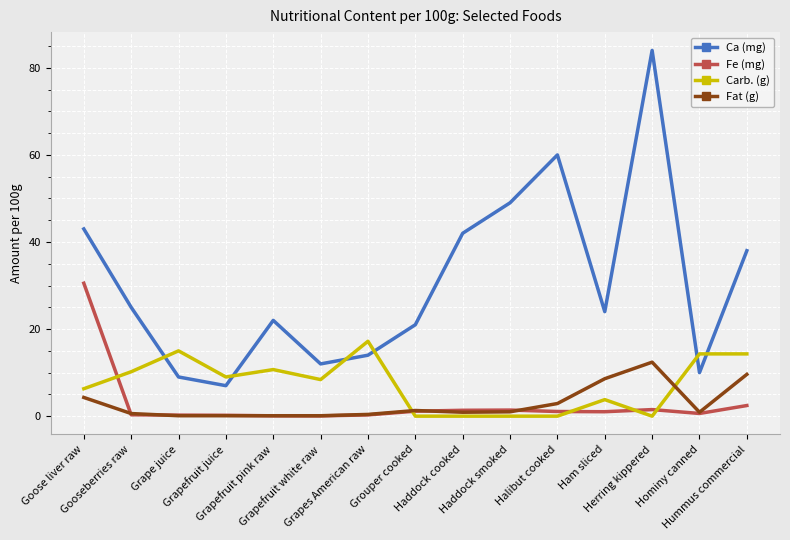

What is the greatest value displayed?

84.0